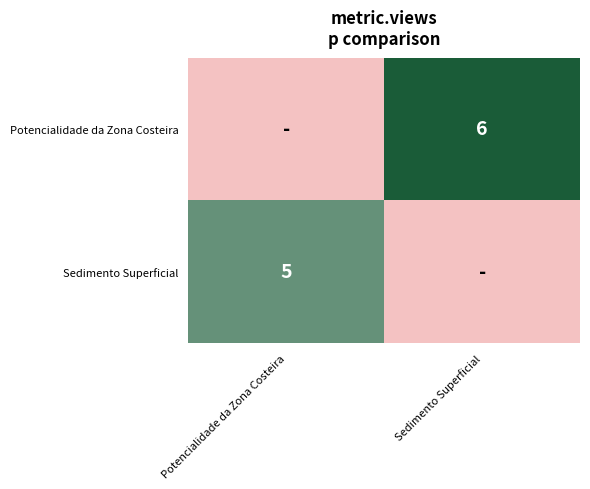

Is it true that Sedimento Superficial equals 1 at Potencialidade da Zona Costeira?

False